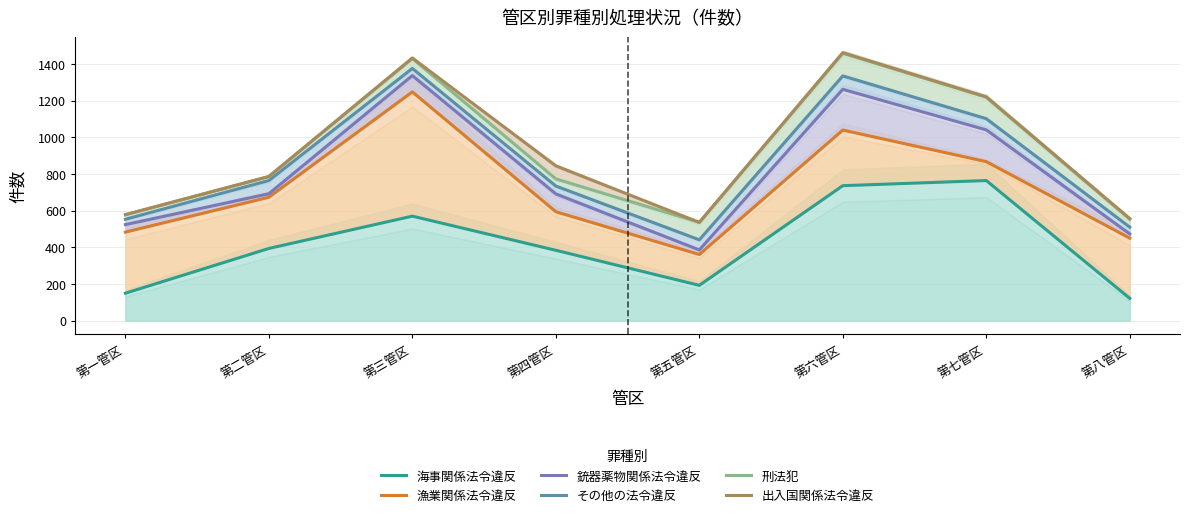

How many values in the 刑法犯 series exceed 786?

3